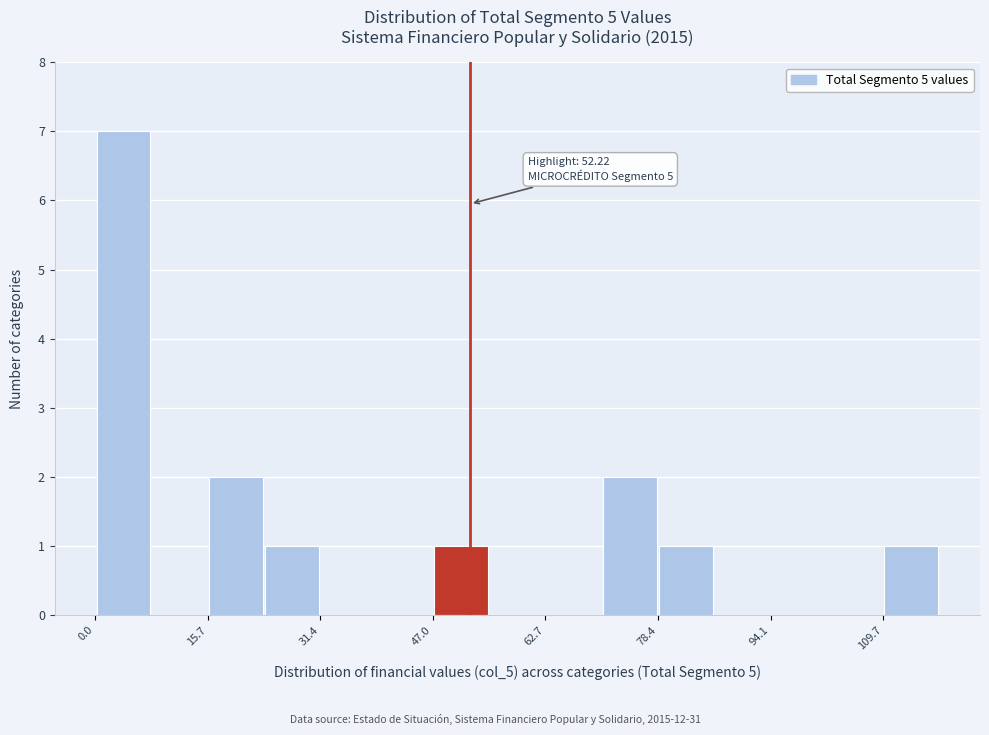

Read against the x-axis, roughly where is the centre of the tallest bar?

4